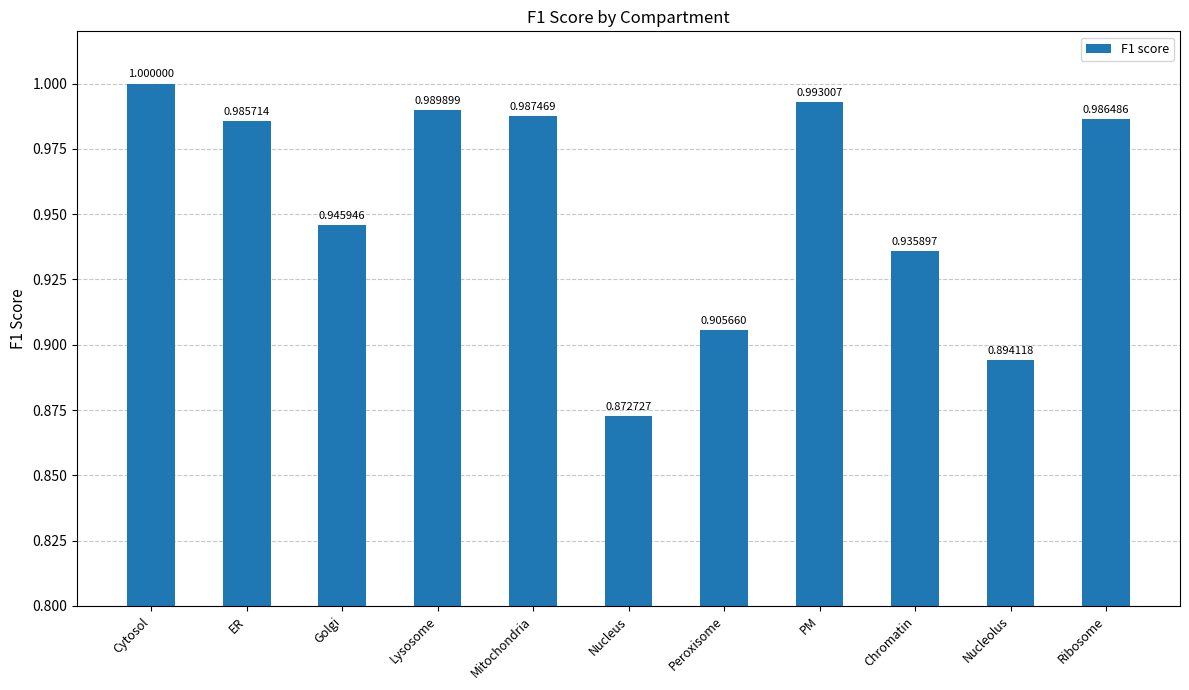

List the labels in order of value, largest first.

Cytosol, PM, Lysosome, Mitochondria, Ribosome, ER, Golgi, Chromatin, Peroxisome, Nucleolus, Nucleus